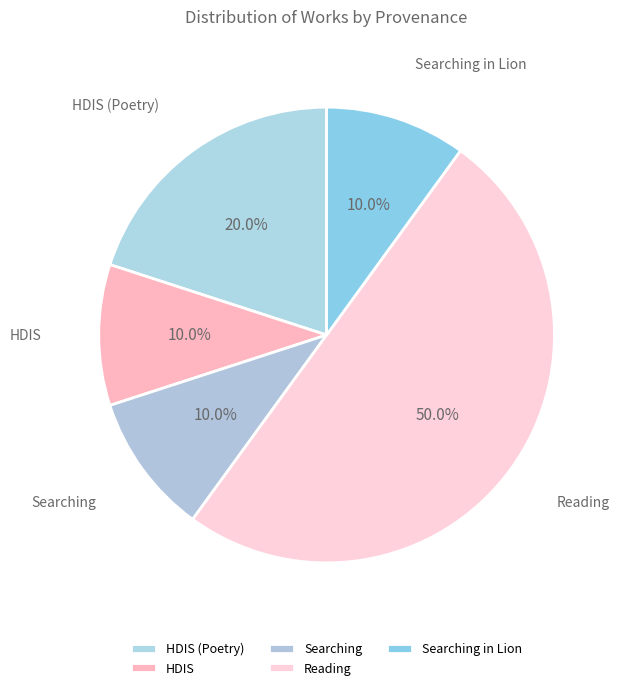

What is the ratio of the value at Searching in Lion to the value at Searching?

1.0